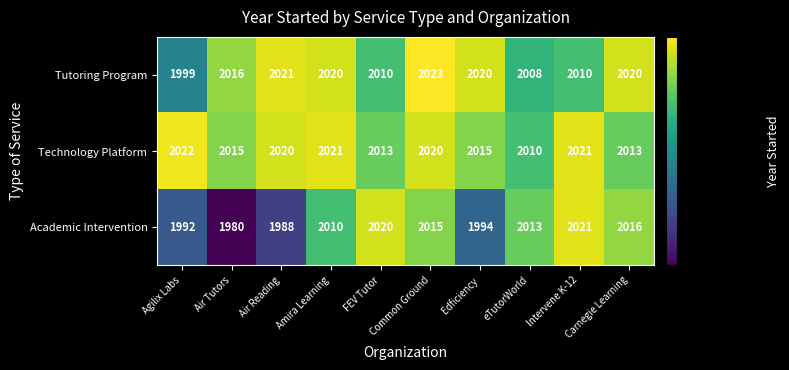

Rank the series by their maximum value, from highest to lowest.

Tutoring Program, Technology Platform, Academic Intervention